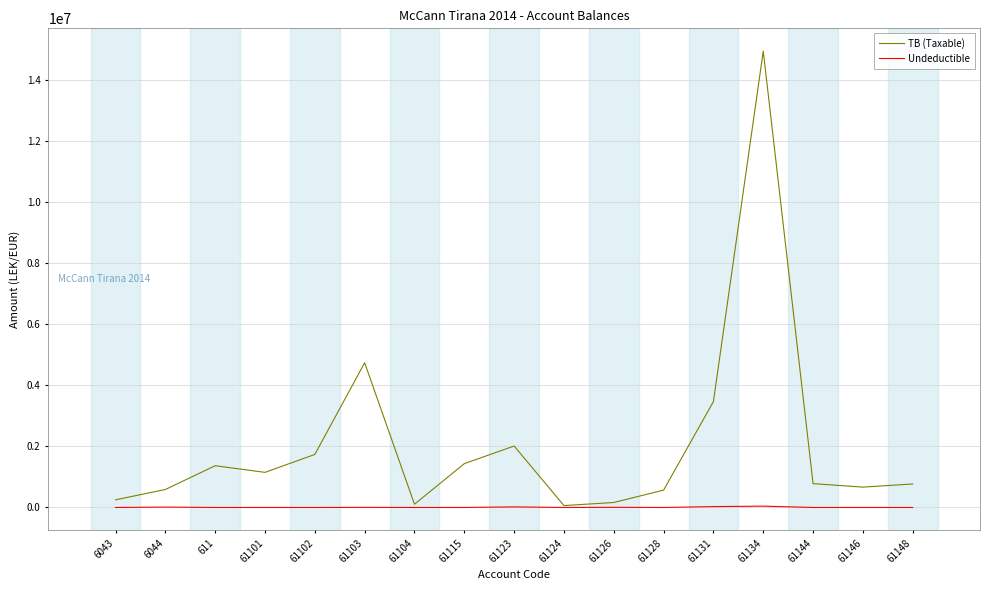

What is the maximum value for TB (Taxable)?

14931158.8